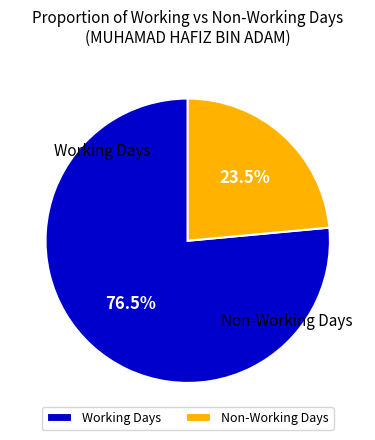

Between Non-Working Days and Working Days, which is larger?

Working Days